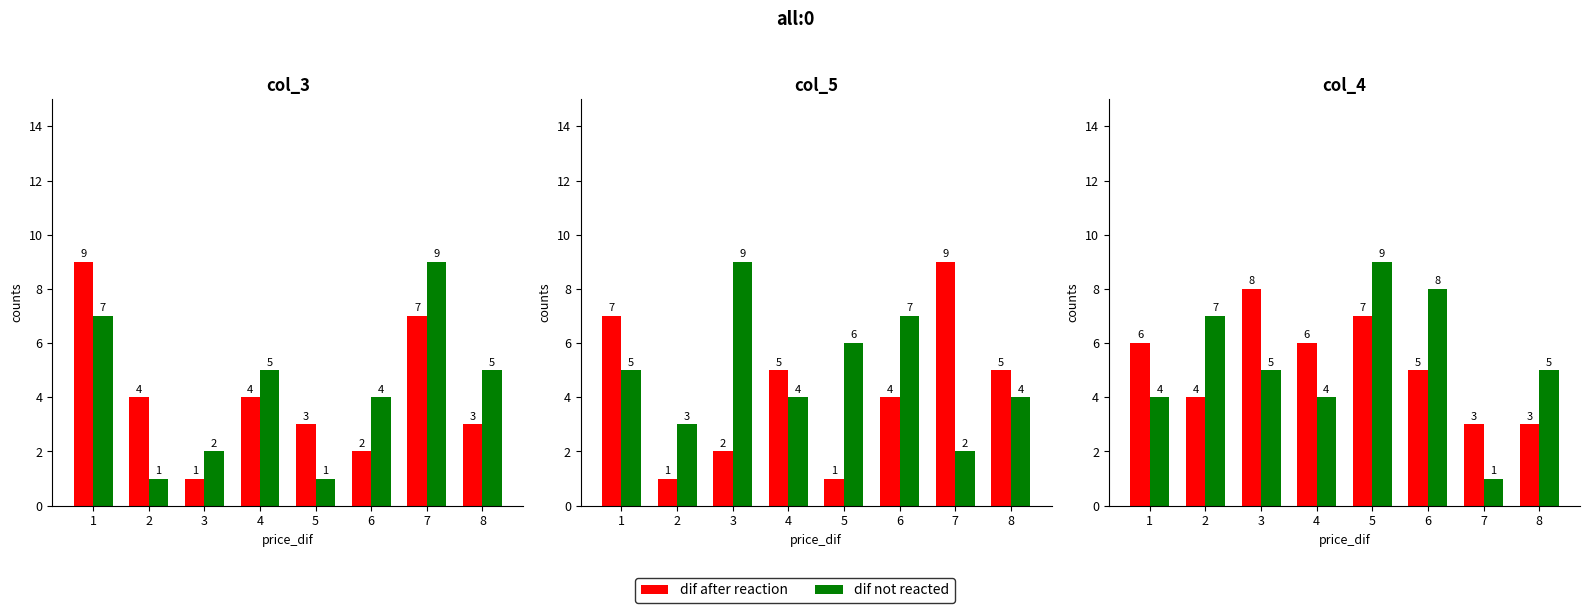

What value does the dif not reacted series have at 3?

5